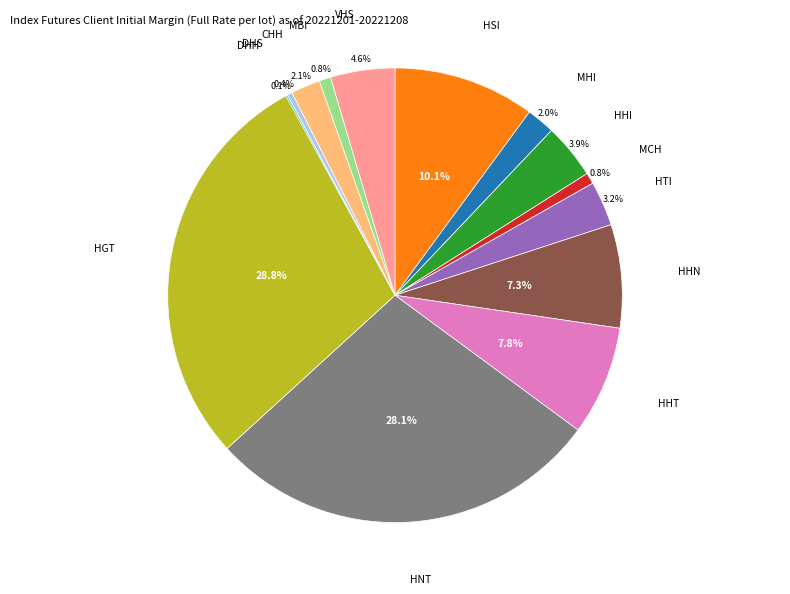

Is there any slice that represents more than half of the pie?

No